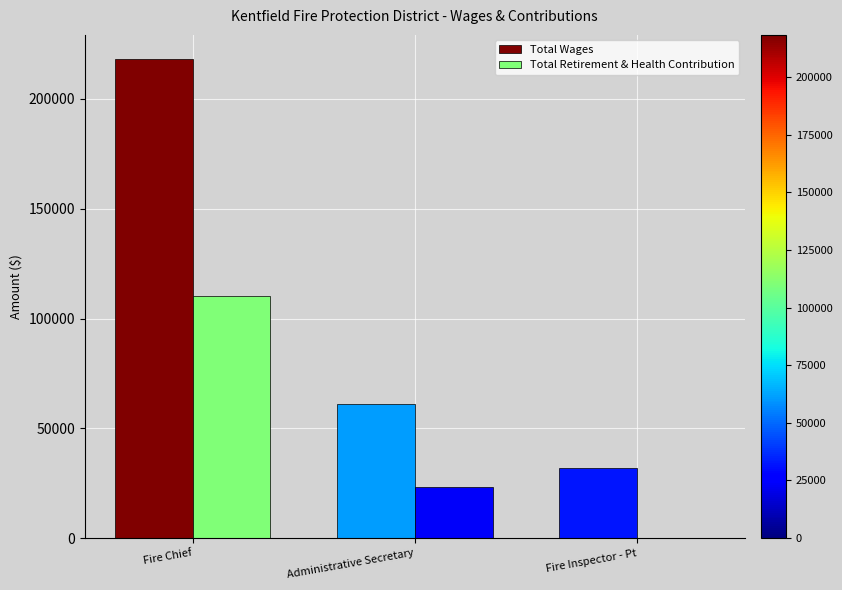

What are all the series names shown in the legend?

Total Wages, Total Retirement & Health Contribution